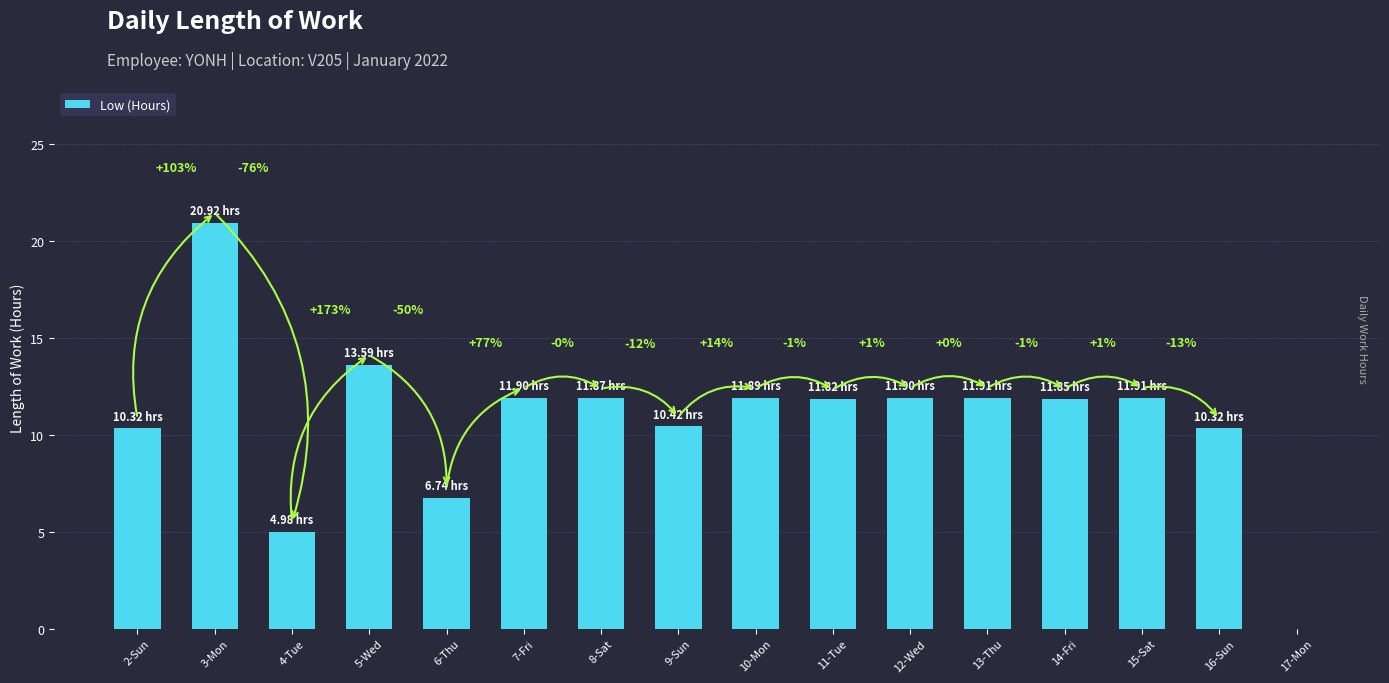

Reading left to right, list all the values displayed in this chart.

10.3	20.9	5.0	13.6	6.7	11.9	11.9	10.4	11.9	11.8	11.9	11.9	11.8	11.9	10.3	0.0